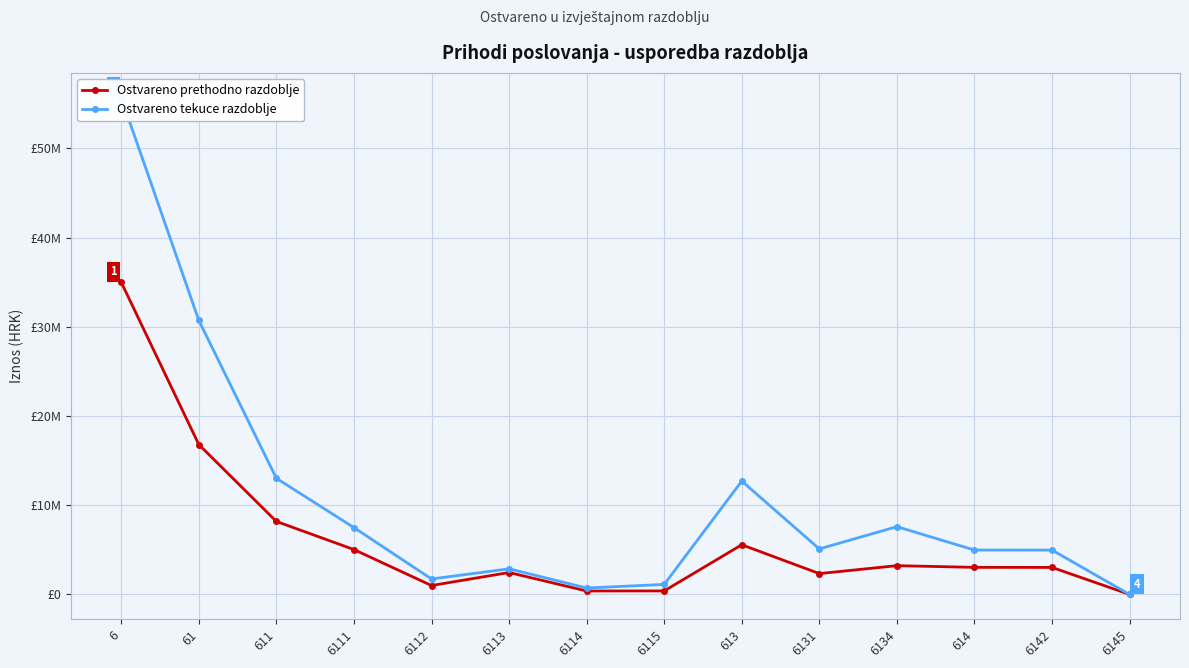

What position from the left is 6114?

7